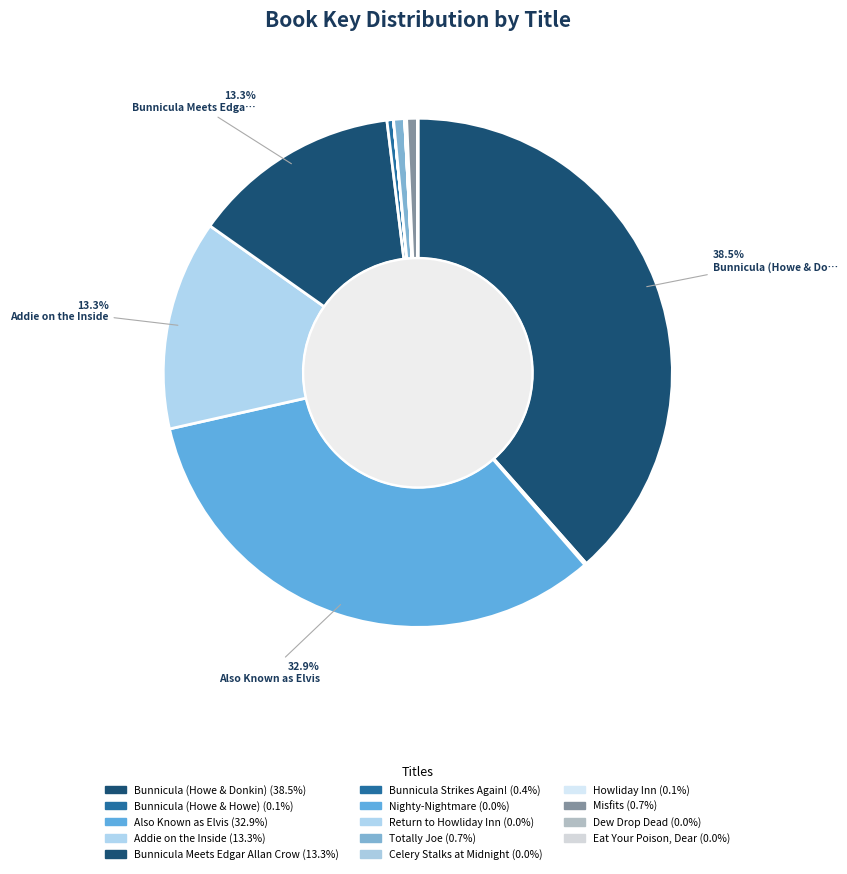

Is there any slice that represents more than half of the pie?

No